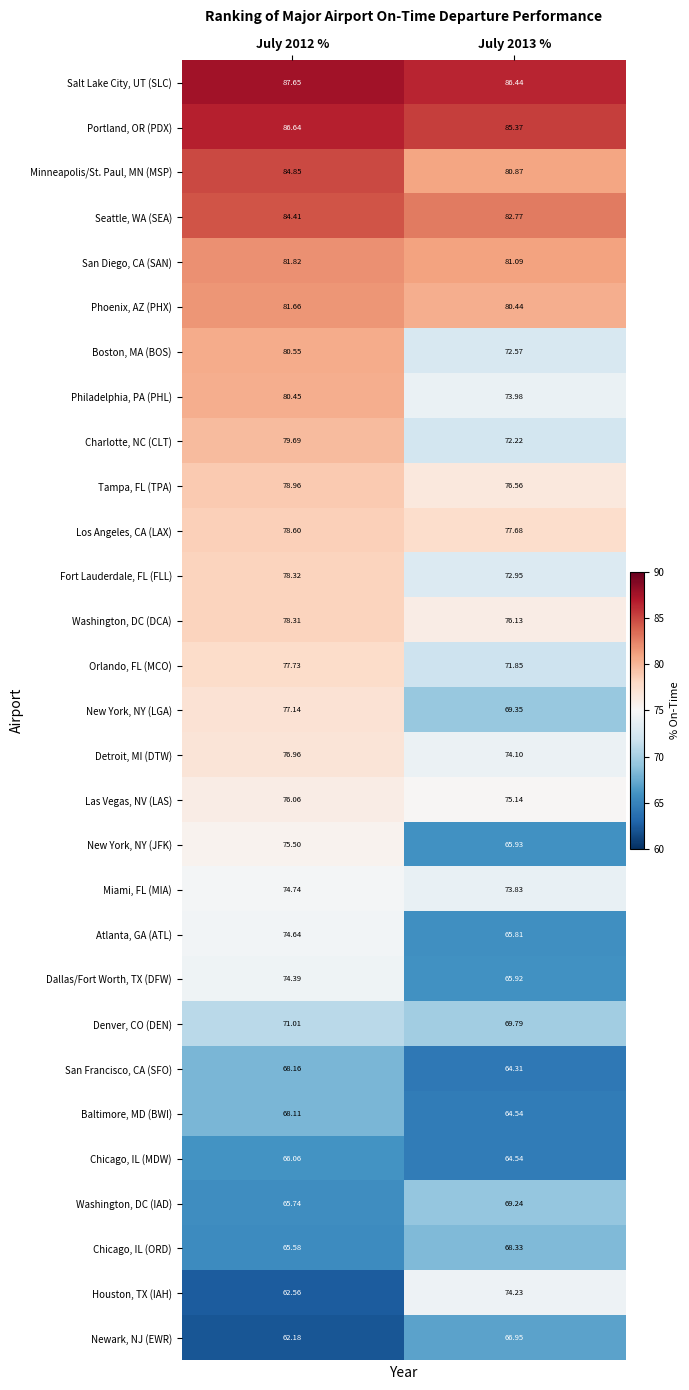

Is the value of Minneapolis/St. Paul, MN (MSP) at July 2012 % greater than the value of Philadelphia, PA (PHL) at July 2012 %?

Yes